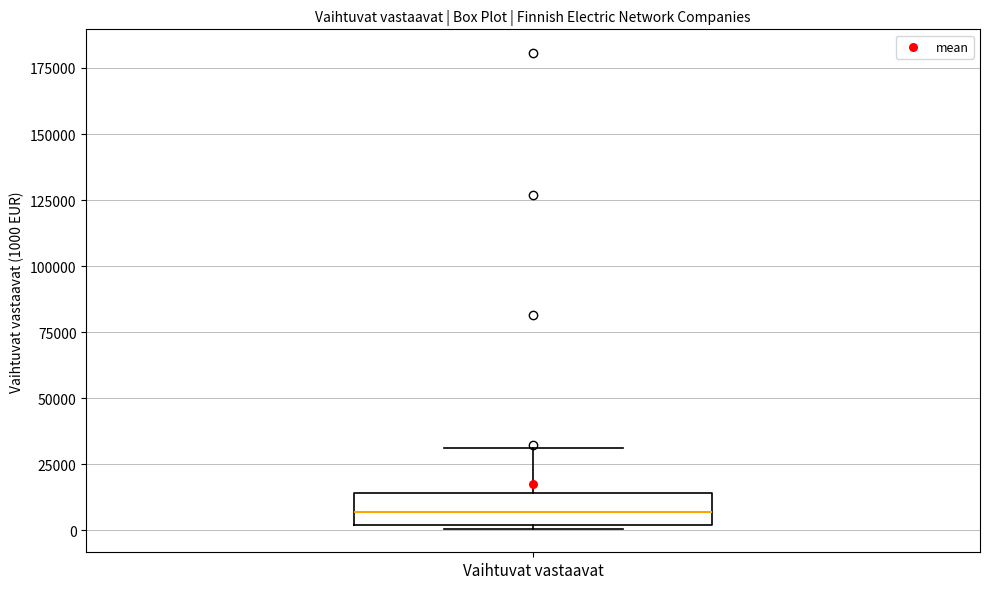

Transcribe this box plot: give where the median line is, the range the box spans, and where the two whiskers end, as read against the y-axis. The values are not printed on the chart, so give them approximately, as read against the axis.

median 5000, box 0 to 15000, whiskers 0 to 30000